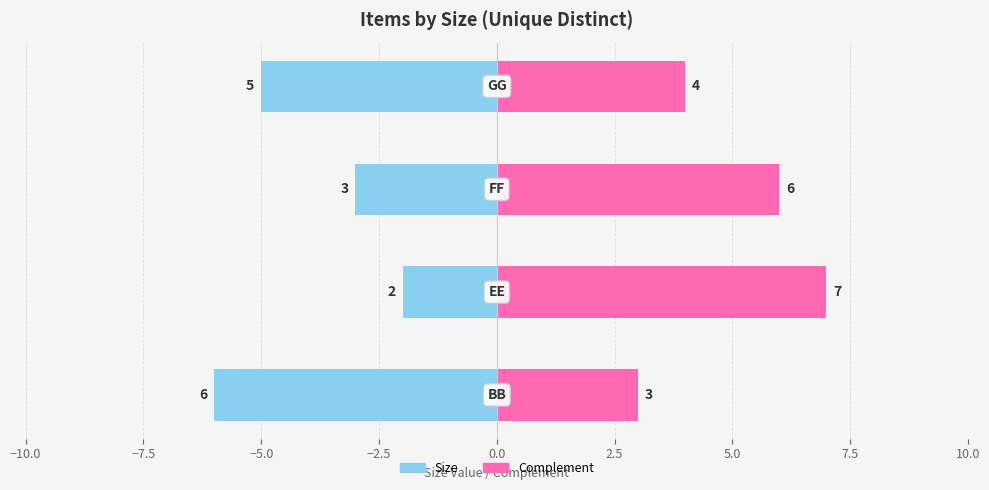

What is the minimum value for Complement (right)?

3